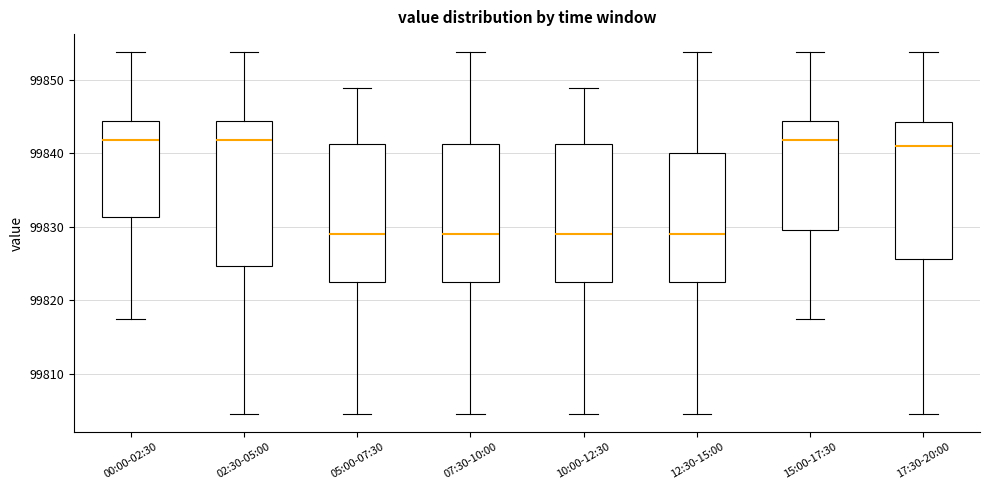

Where does the upper whisker of the box for 10:00-12:30 end on the y-axis? The values are not printed on the chart, so give them approximately, as read against the axis.

99849